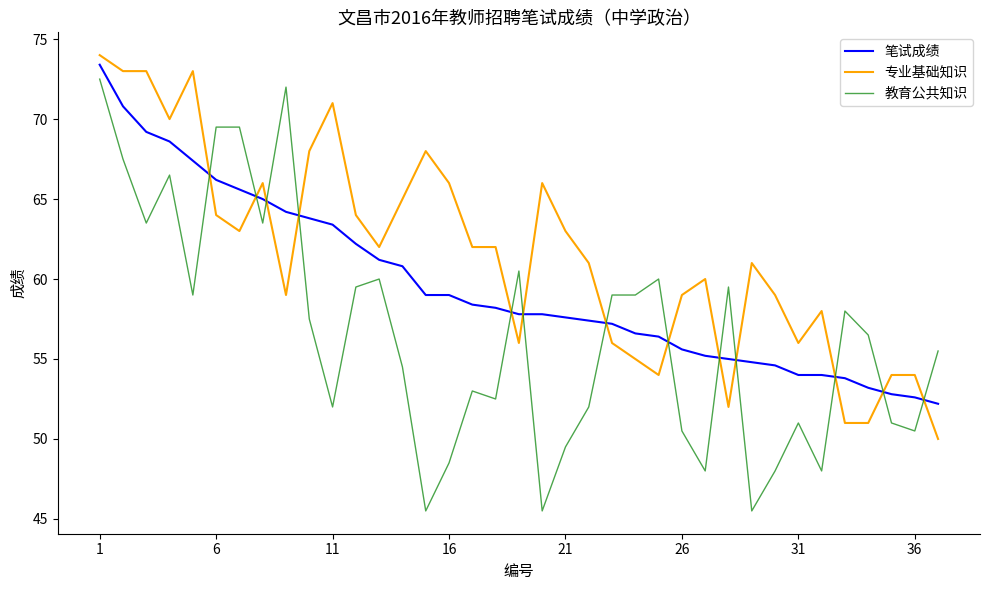

List the series in order of their overall mean, lowest first.

教育公共知识, 笔试成绩, 专业基础知识